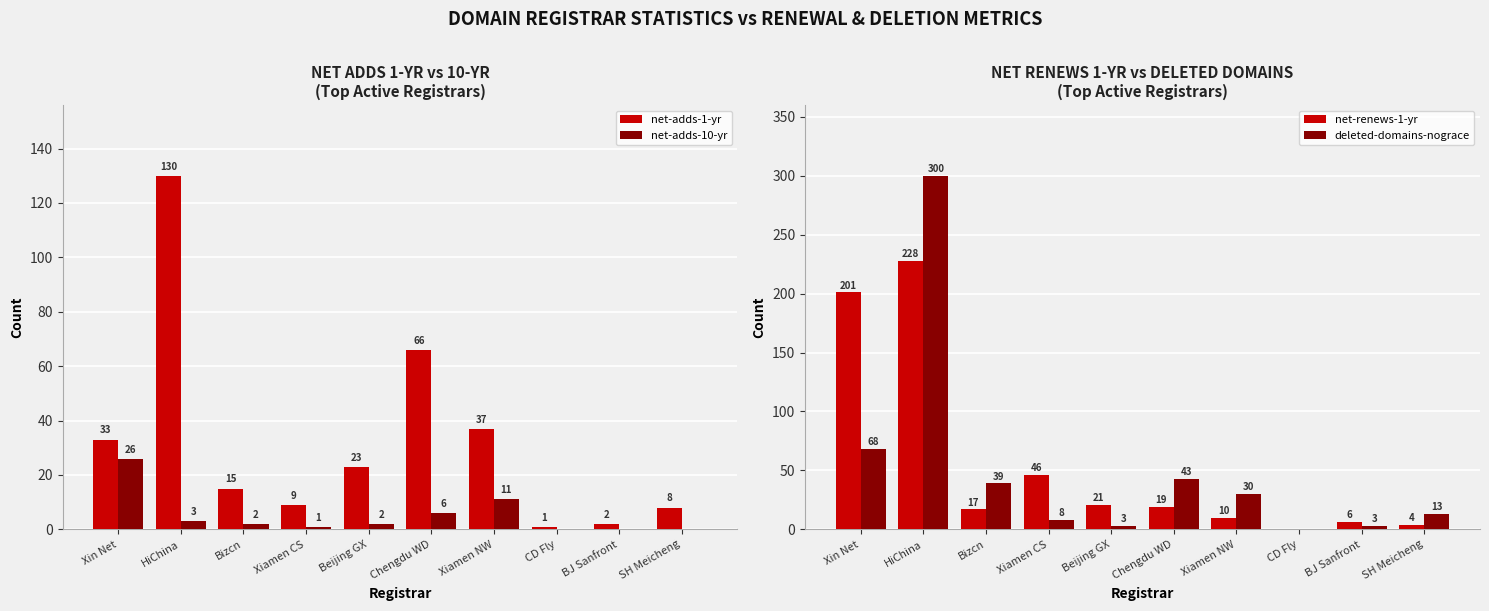

Which series has the largest range (max minus min)?

deleted-domains-nograce